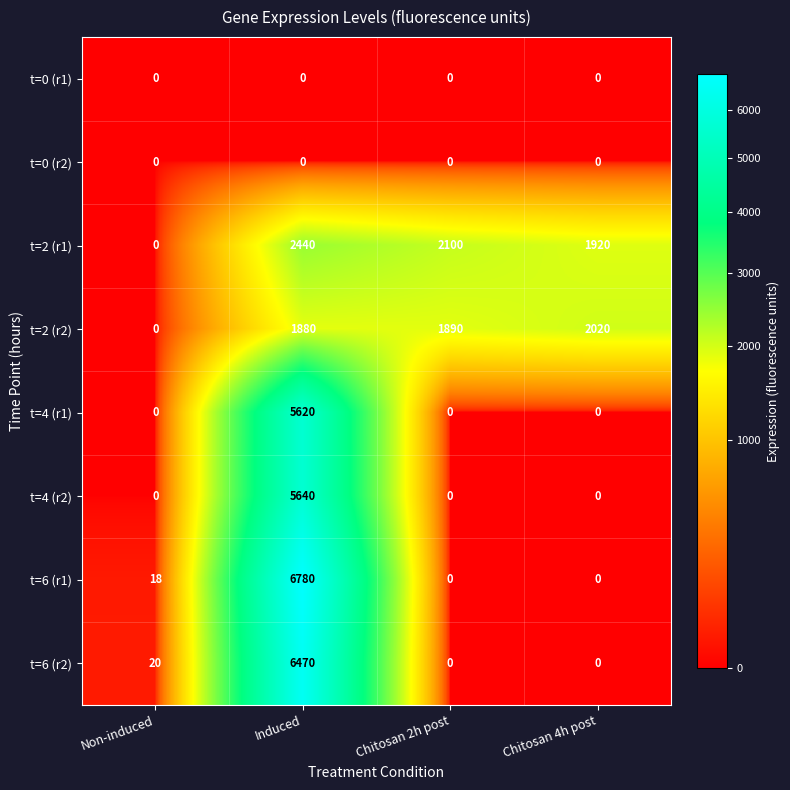

Where is t=6 (r1) nearest to the value 3390?

Non-induced